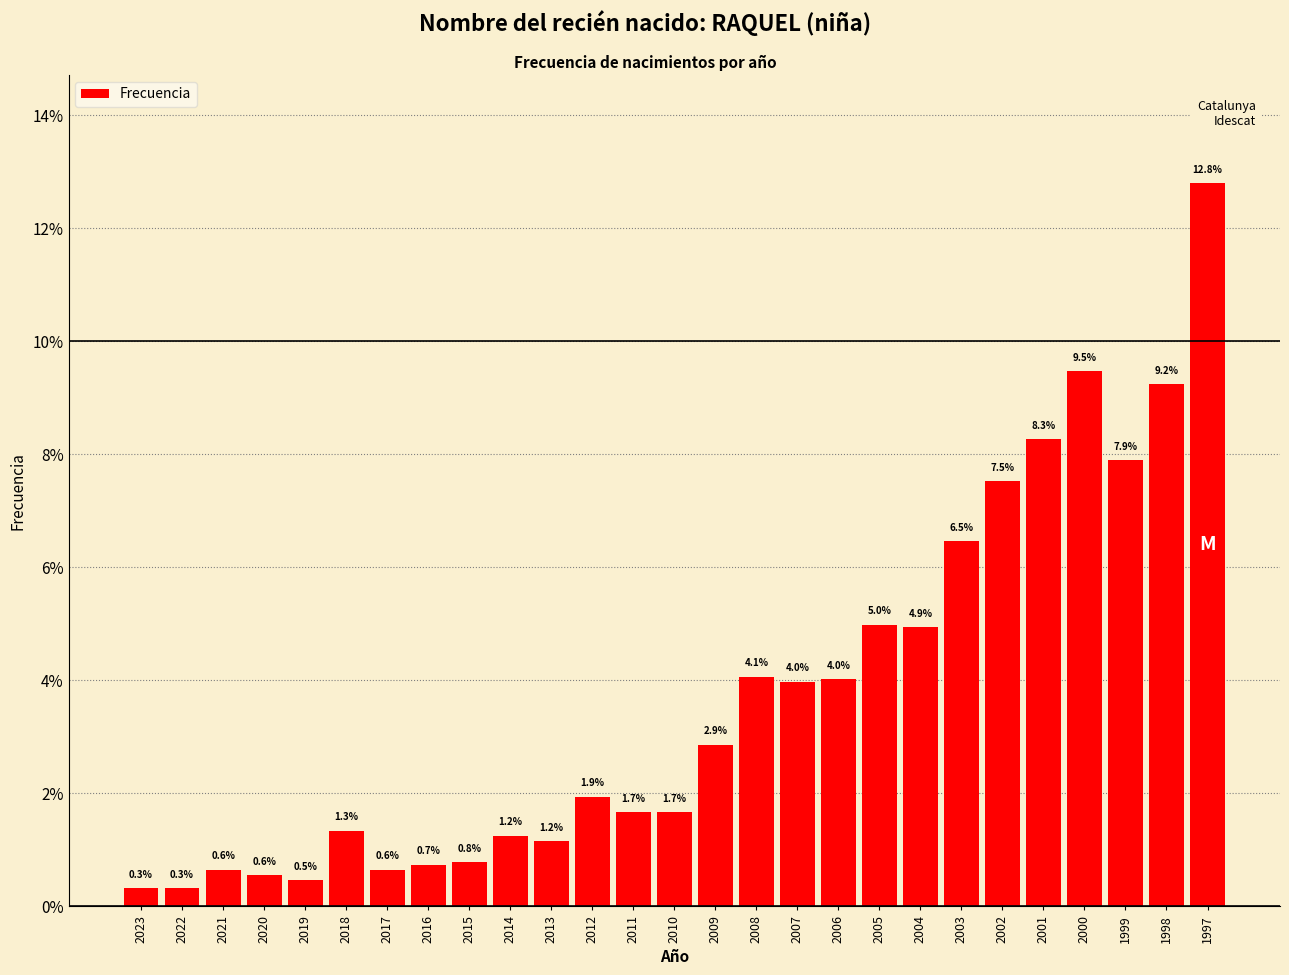

Reading left to right, extract all data points from this chart.

2023=0.3	2022=0.3	2021=0.6	2020=0.6	2019=0.5	2018=1.3	2017=0.6	2016=0.7	2015=0.8	2014=1.2	2013=1.2	2012=1.9	2011=1.7	2010=1.7	2009=2.9	2008=4.1	2007=4.0	2006=4.0	2005=5.0	2004=4.9	2003=6.5	2002=7.5	2001=8.3	2000=9.5	1999=7.9	1998=9.2	1997=12.8